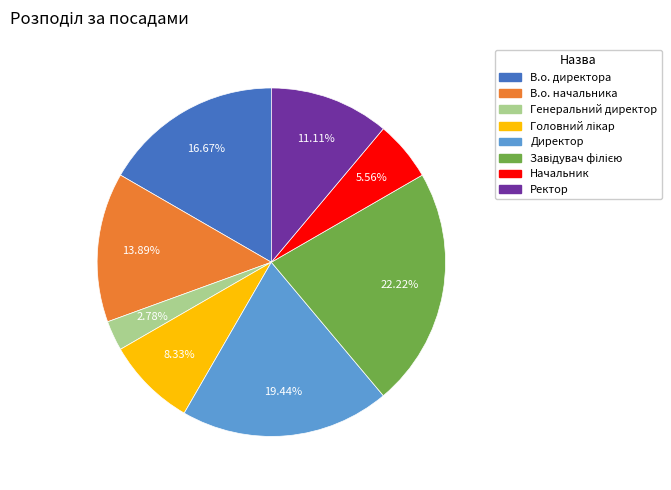

Is there any slice that represents more than half of the pie?

No